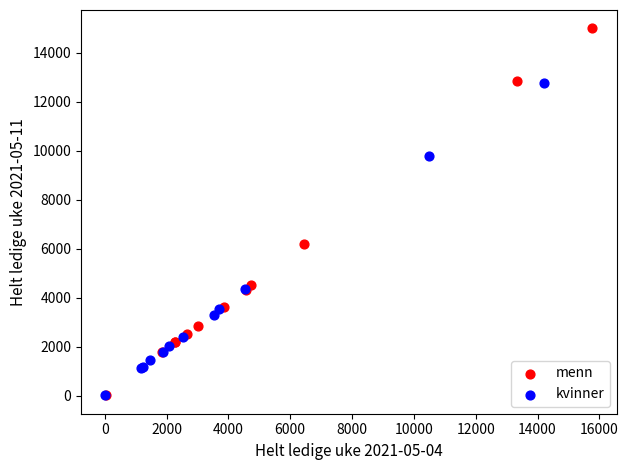

What are all the series names shown in the legend?

menn, kvinner